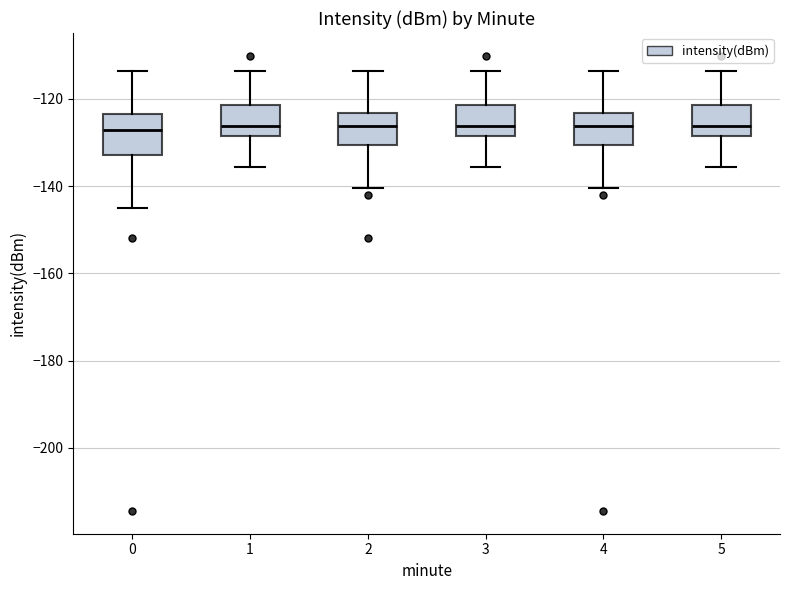

Where does the median line of the box at x = 2 sit on the y-axis? The values are not printed on the chart, so give them approximately, as read against the axis.

-126